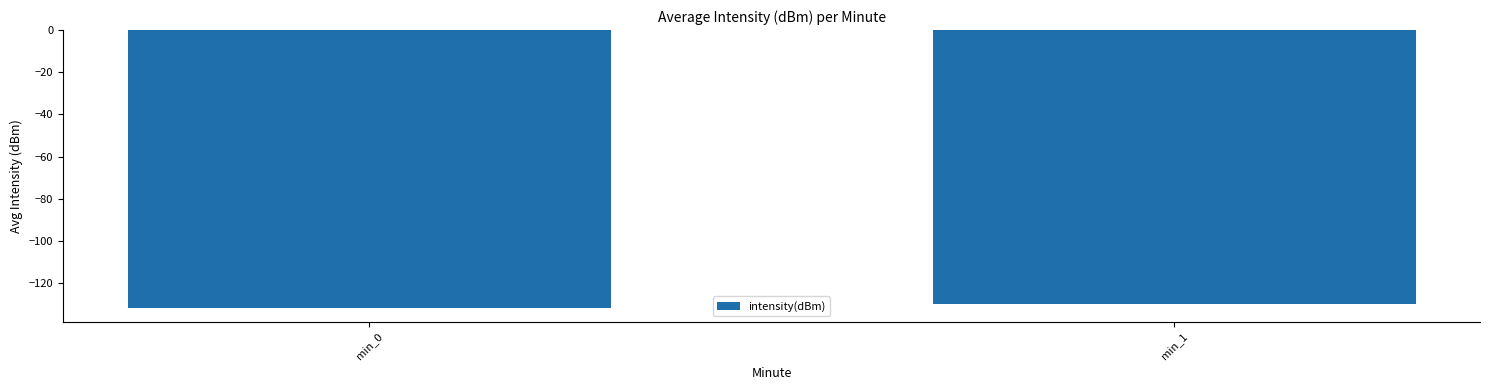

Reading left to right, what are all the values shown in this chart?

min_0=-131.7	min_1=-129.9